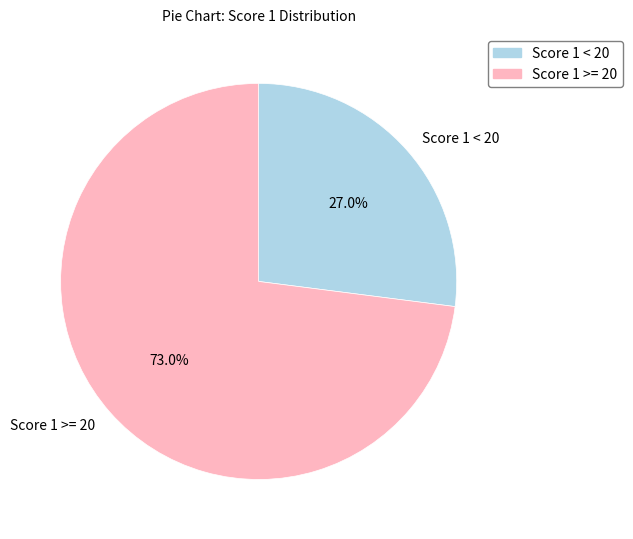

Which has a higher value, Score 1 < 20 or Score 1 >= 20?

Score 1 >= 20